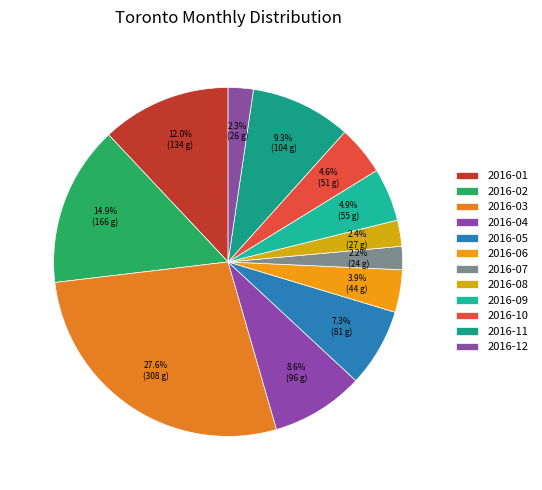

The 2016-11 slice represents 9% of the pie. True or false?

True